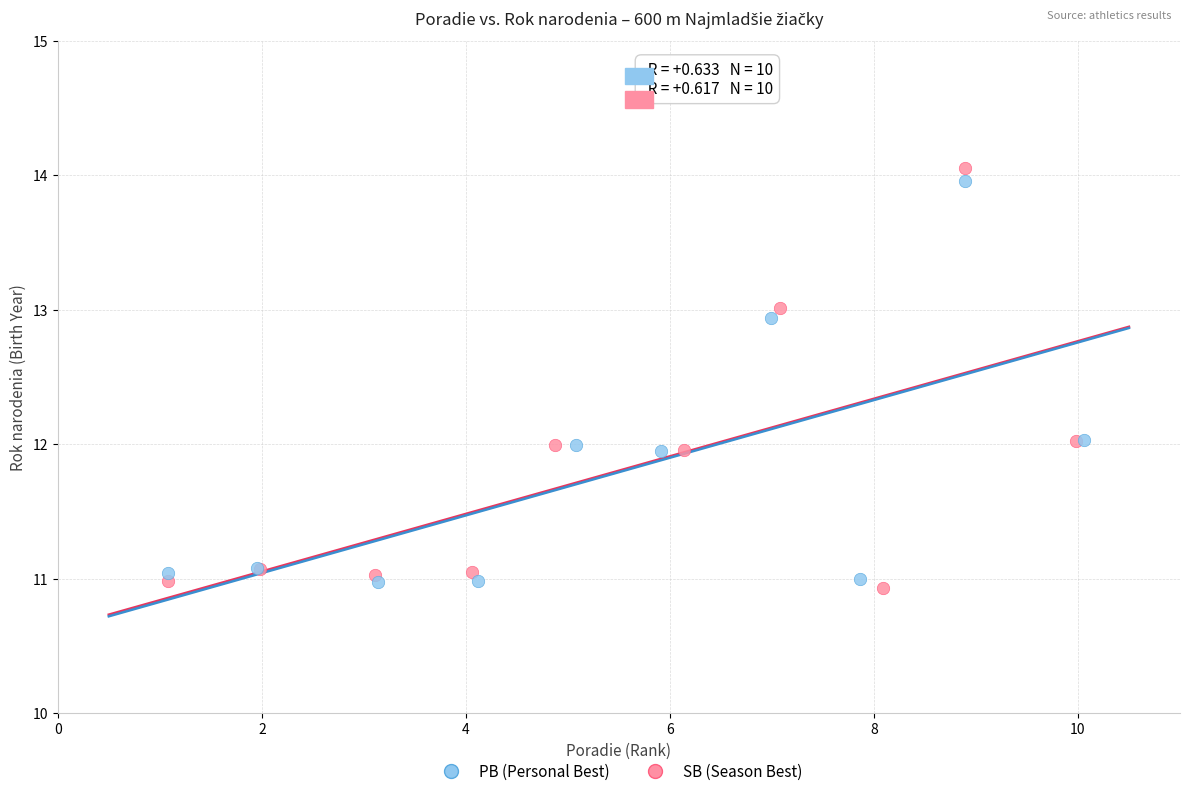

What are all the series names shown in the legend?

PB (Personal Best), SB (Season Best)